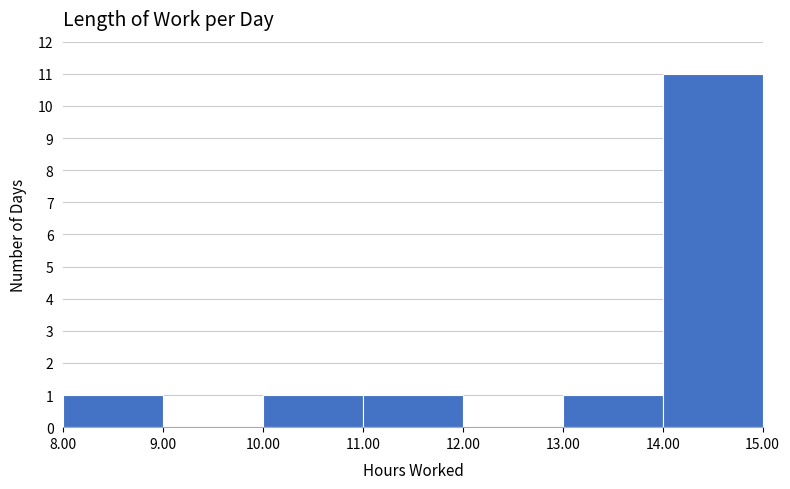

Reading left to right, list every bar in this chart as the range it spans on the x-axis followed by its height. The values are not printed on the chart, so give them approximately, as read against the axis.

8.00 to 9.00: 1
9.00 to 10.00: 0
10.00 to 11.00: 1
11.00 to 12.00: 1
12.00 to 13.00: 0
13.00 to 14.00: 1
14.00 to 15.00: 11